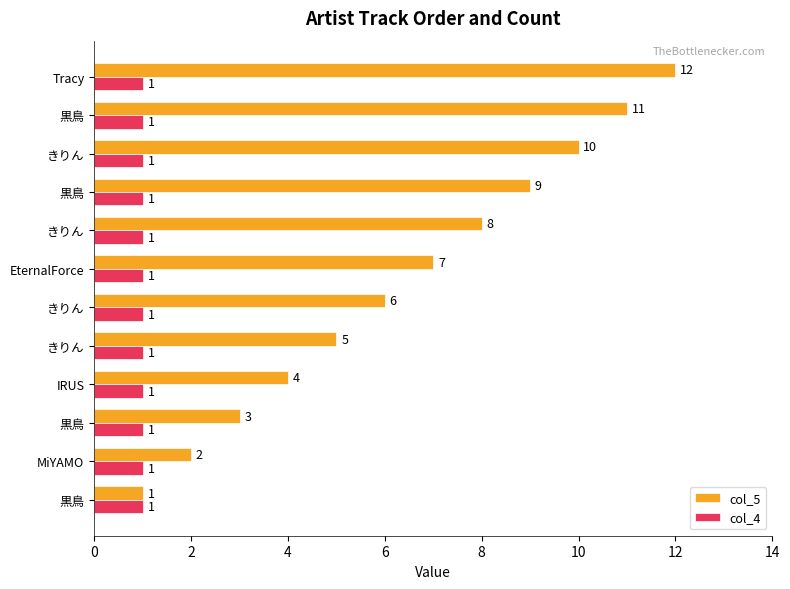

What are all the series names shown in the legend?

col_5, col_4